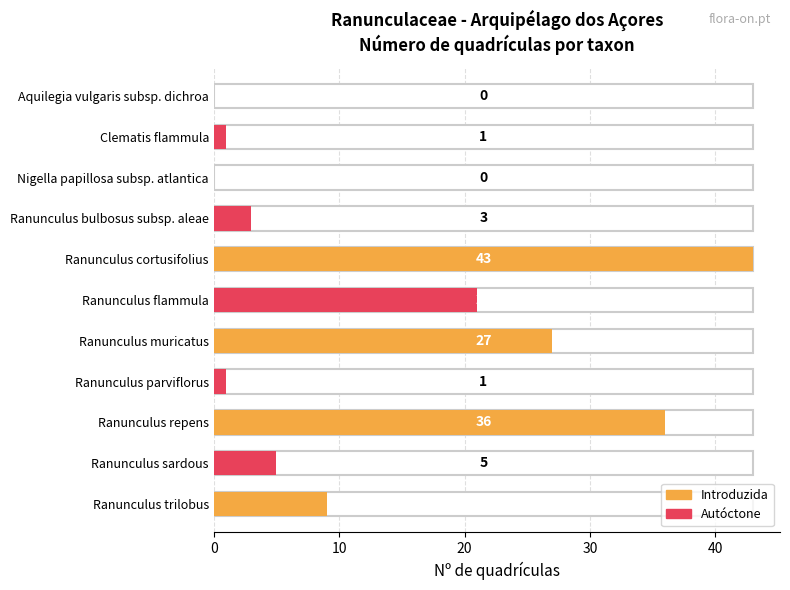

Is it true that the value at Ranunculus muricatus is 39?

False